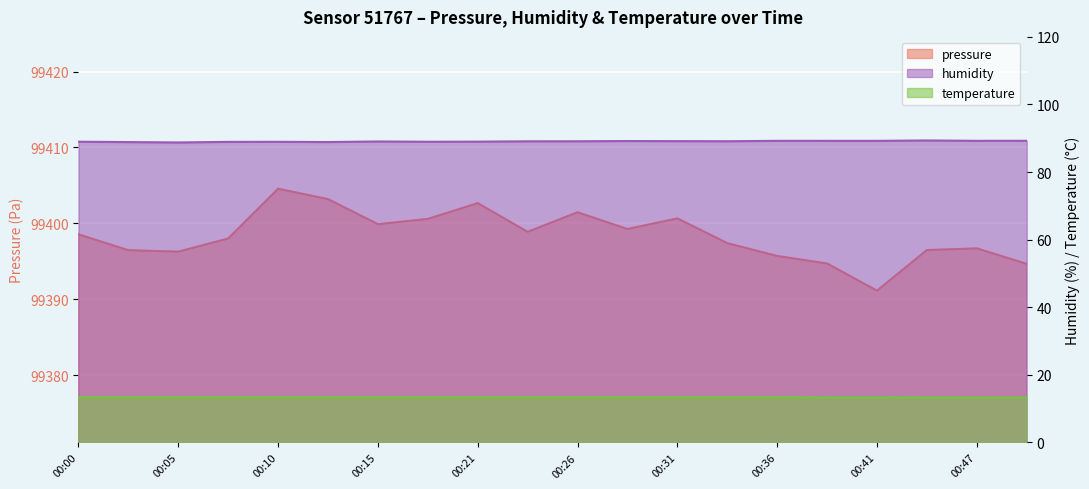

How many data points in pressure are above 99398?

10